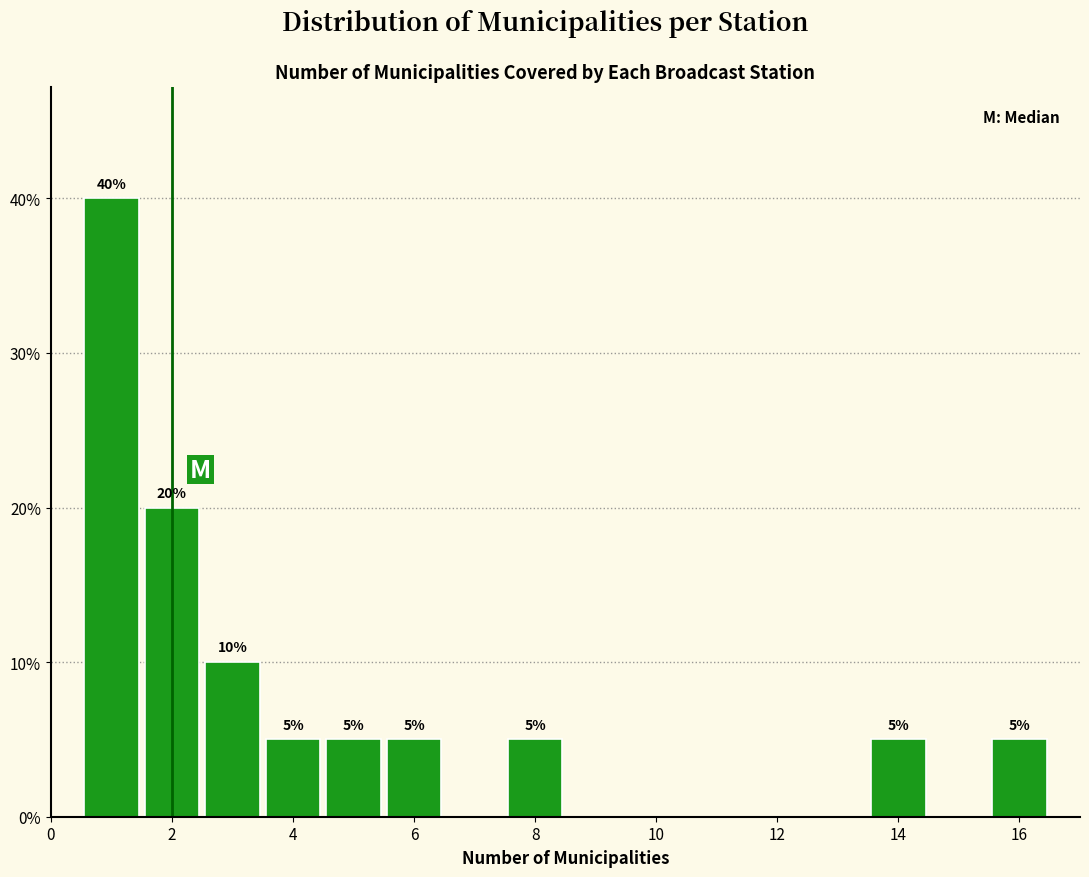

Over which range of the x-axis is the bar tallest?

0.5 to 1.5